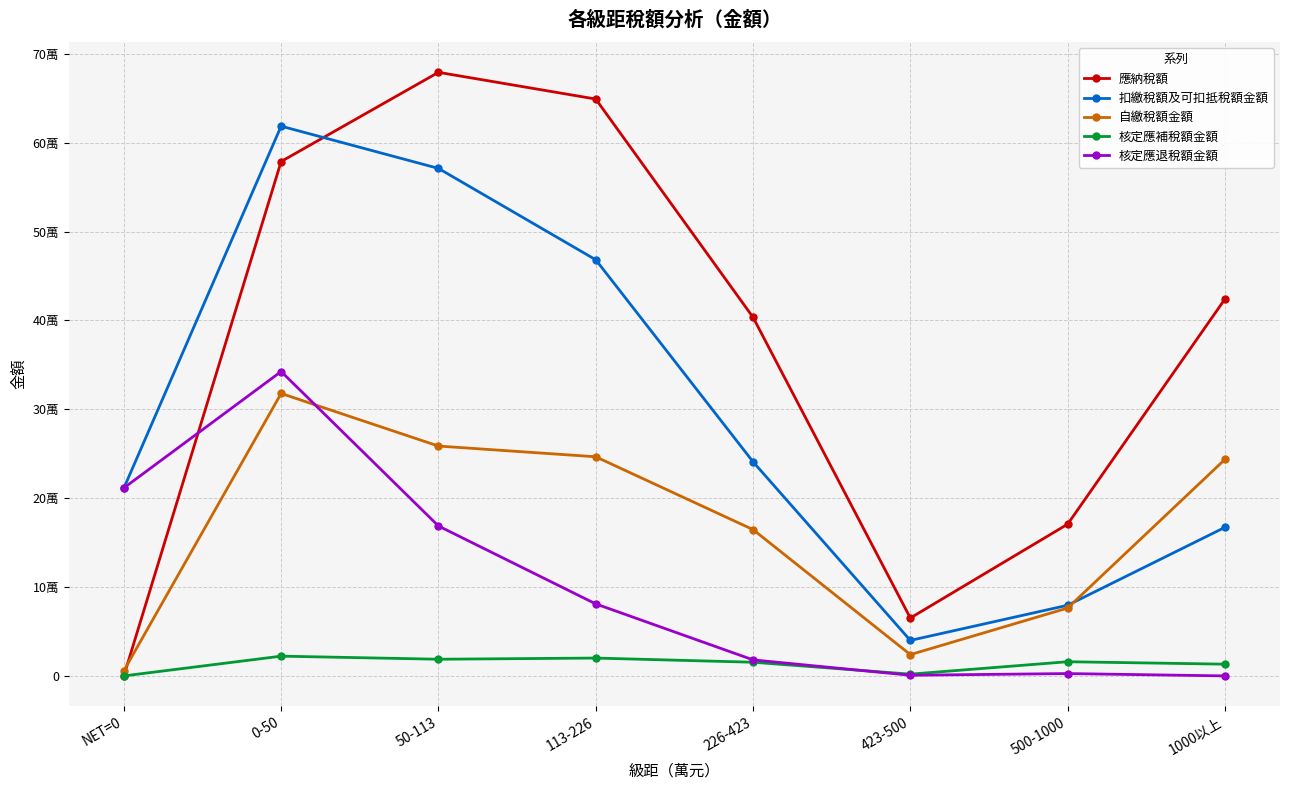

Between 226-423 and 1000以上, which is larger?

1000以上